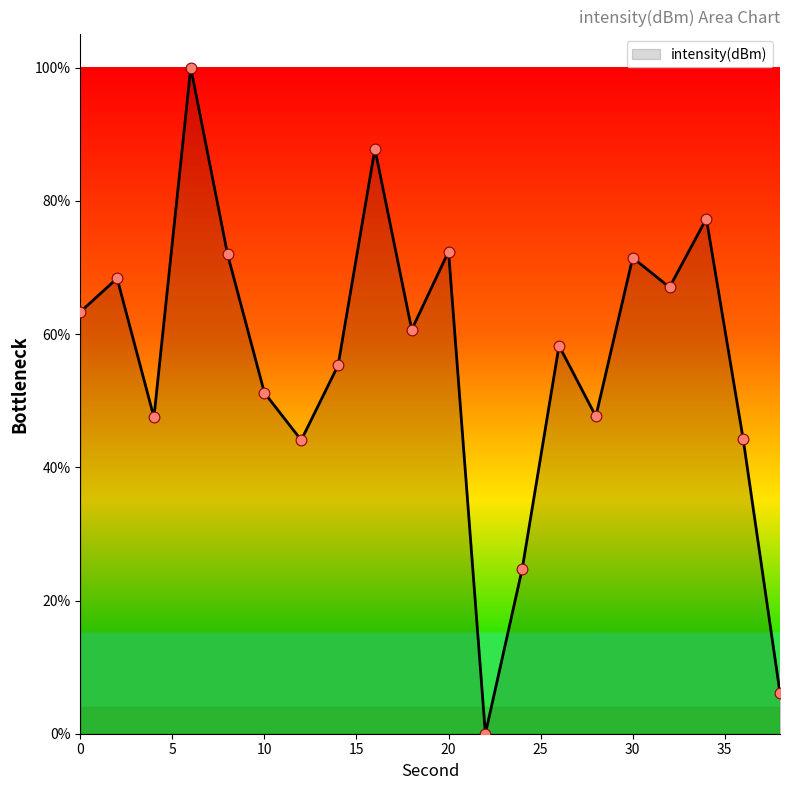

What is the maximum value shown in the chart?

100.0